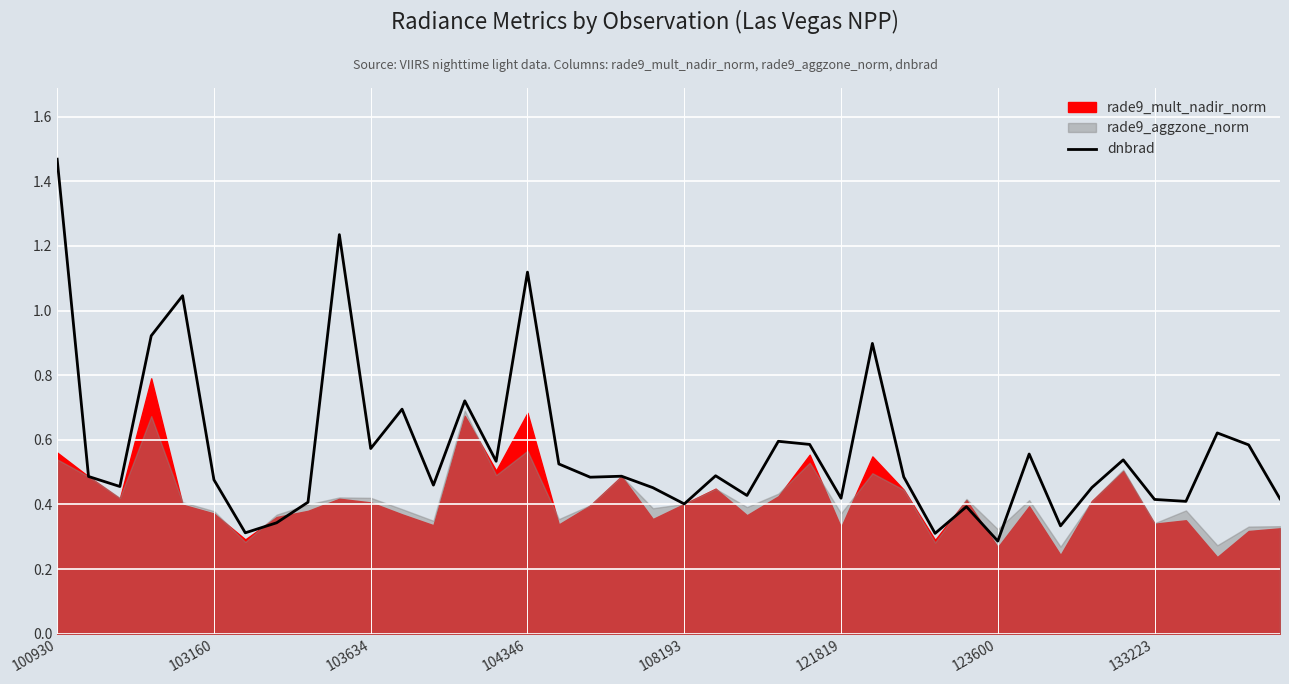

What is the approximate value at 29?

0.4